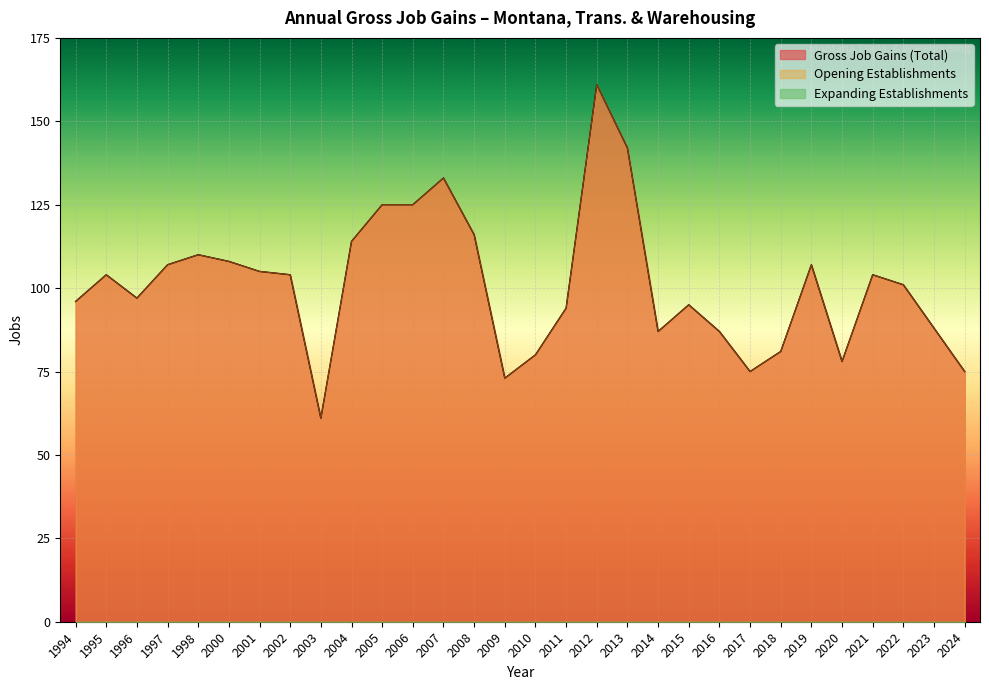

Rank the categories by Opening Establishments value from highest to lowest.

2012, 2013, 2007, 2005, 2006, 2008, 2004, 1998, 2000, 1997, 2019, 2001, 1995, 2002, 2021, 2022, 1996, 1994, 2015, 2011, 2023, 2014, 2016, 2018, 2010, 2020, 2017, 2024, 2009, 2003